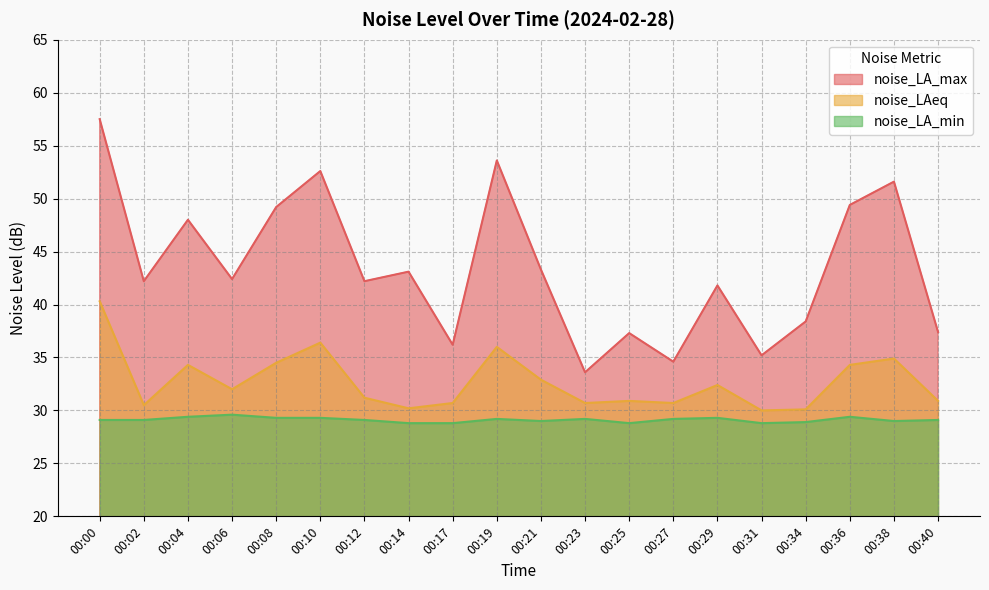

True or false: noise_LAeq and noise_LA_max intersect in this chart.

False